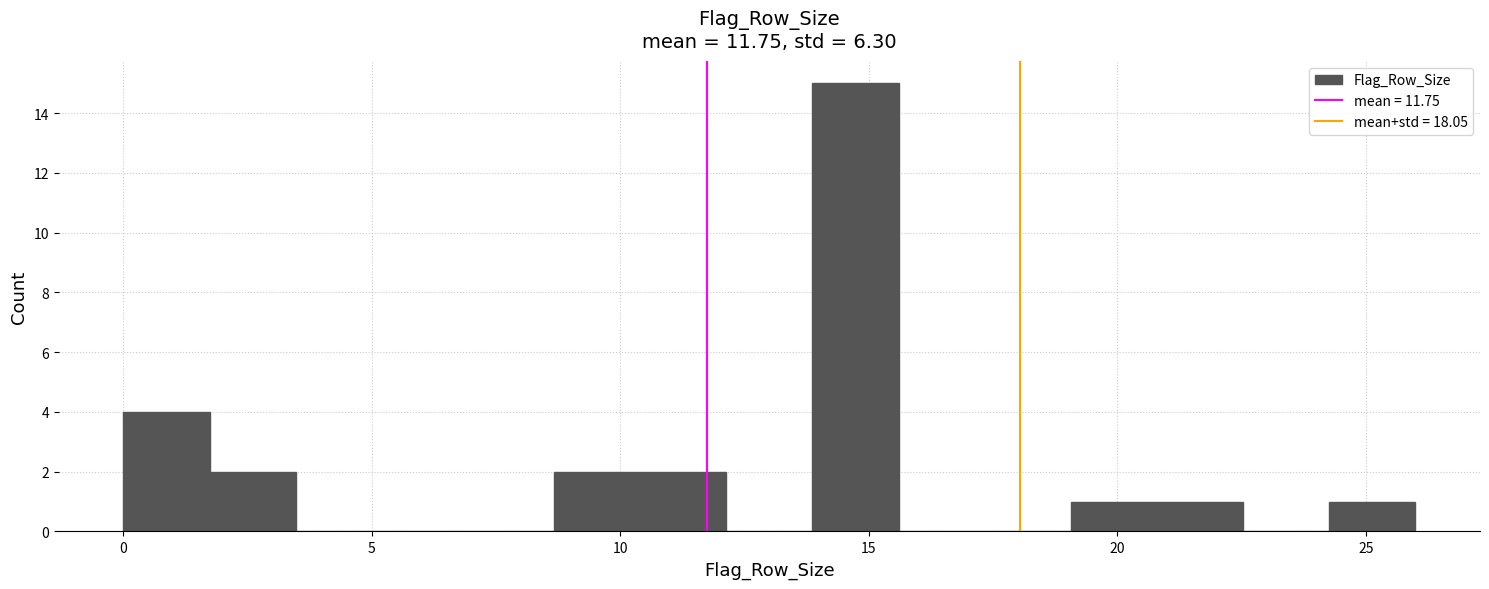

Read against the x-axis, roughly where is the centre of the tallest bar?

14.5